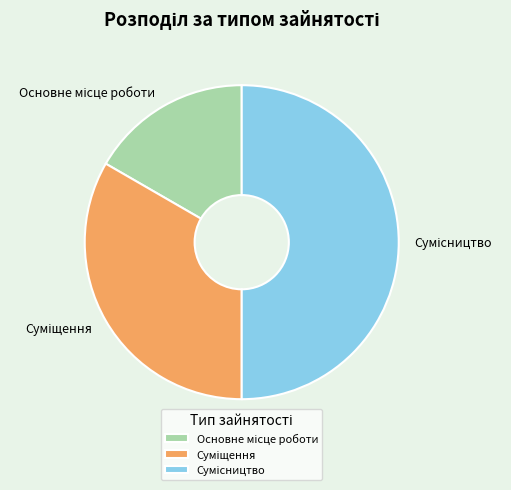

Which has a higher value, Сумісництво or Суміщення?

Сумісництво